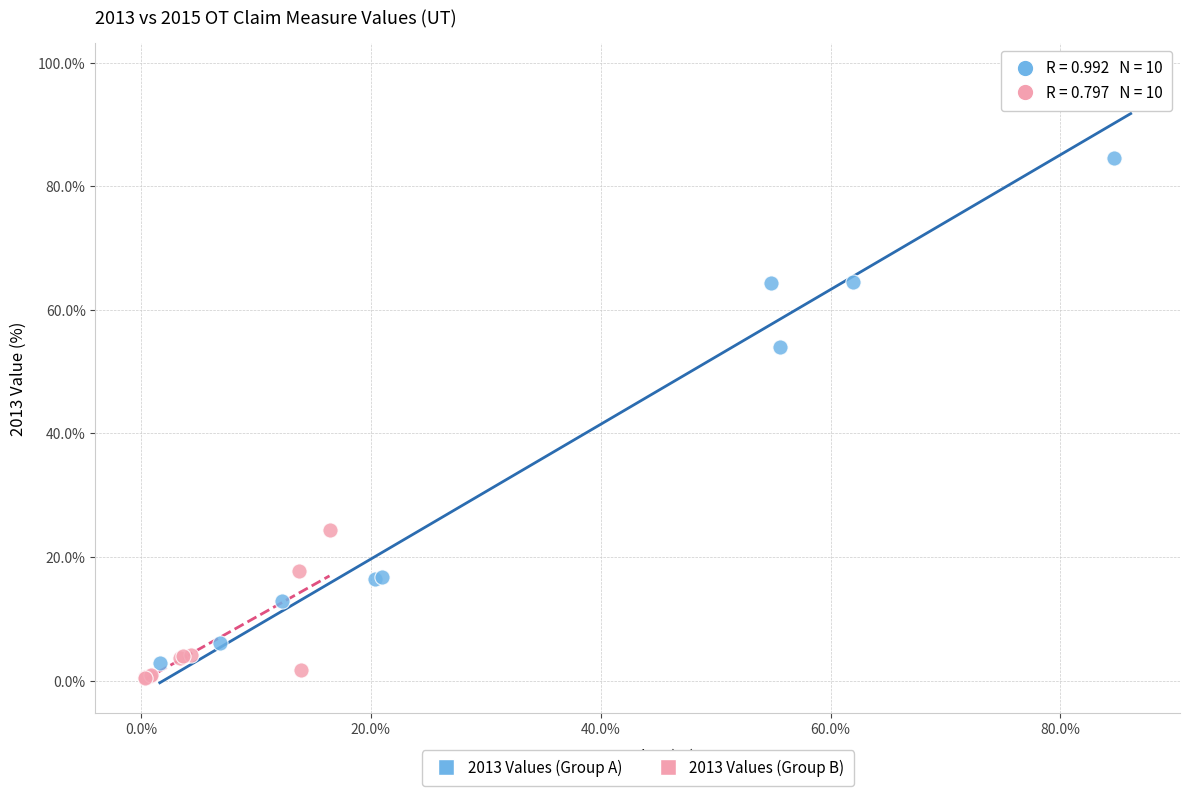

Which series has the widest spread of Y values?

2013 Values (Group A)